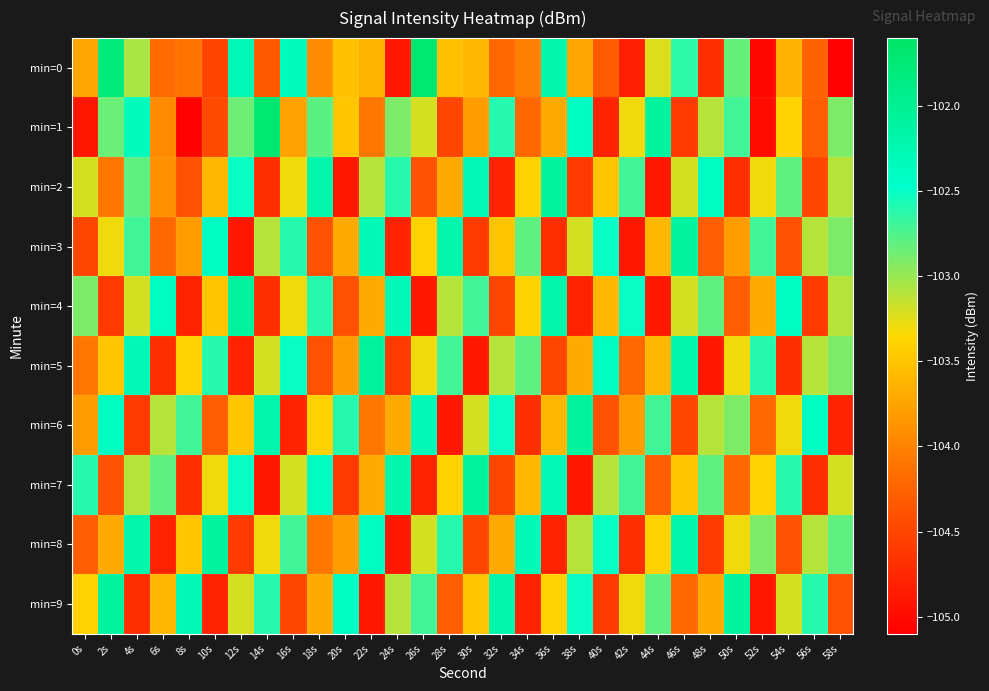

At which category is the sum across all series the highest?

4s